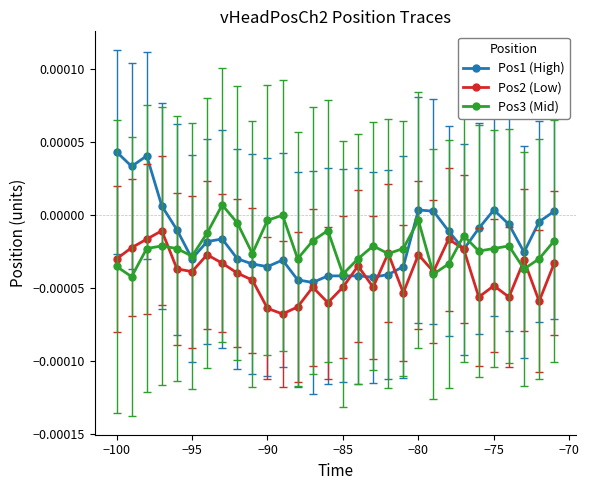

List the series in order of their peak value, highest first.

Pos1 (High), Pos3 (Mid), Pos2 (Low)